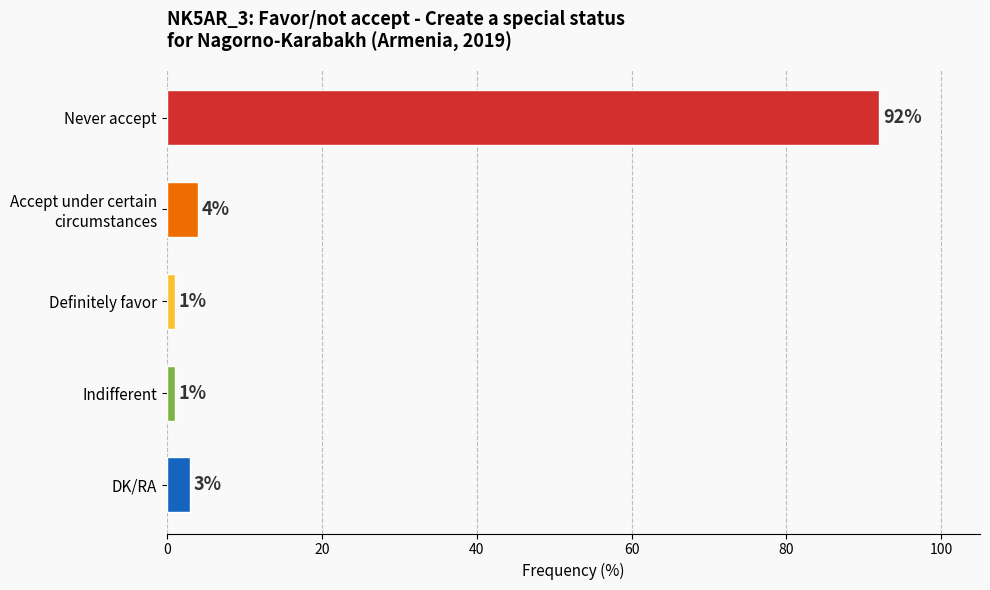

What position from the bottom is Indifferent?

2